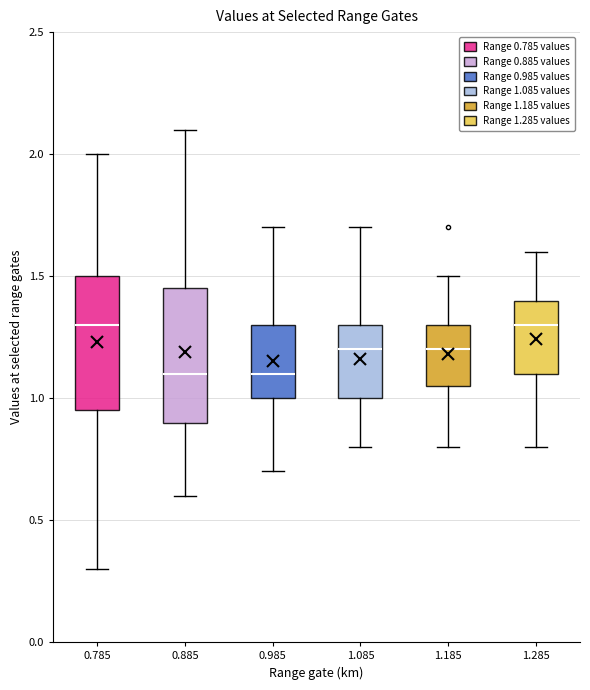

Reading left to right, read every box against the y-axis: the position of its median line, the range the box covers, and the ends of its whiskers. The values are not printed on the chart, so give them approximately, as read against the axis.

0.785: median 1.30, box 0.95 to 1.50, whiskers 0.30 to 2.00
0.885: median 1.10, box 0.90 to 1.45, whiskers 0.60 to 2.10
0.985: median 1.10, box 1.00 to 1.30, whiskers 0.70 to 1.70
1.085: median 1.20, box 1.00 to 1.30, whiskers 0.80 to 1.70
1.185: median 1.20, box 1.05 to 1.30, whiskers 0.80 to 1.50
1.285: median 1.30, box 1.10 to 1.40, whiskers 0.80 to 1.60